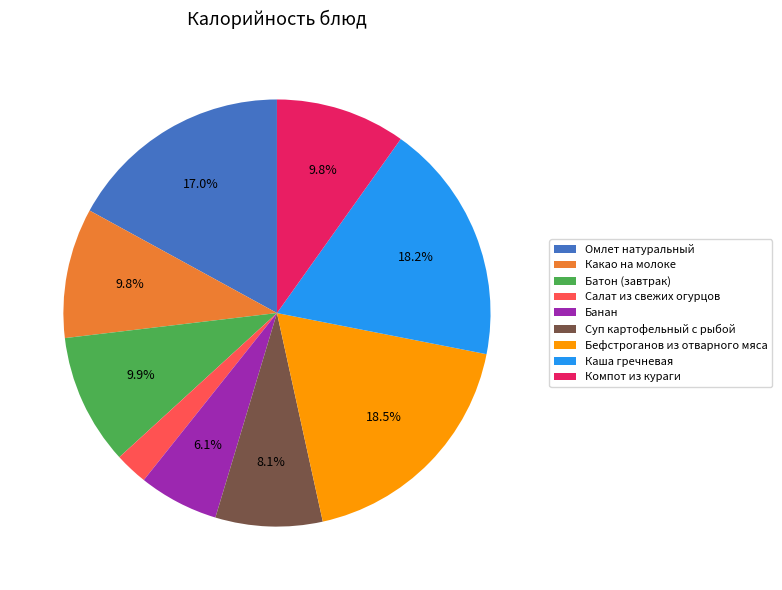

Is Компот из кураги the majority of the pie?

No